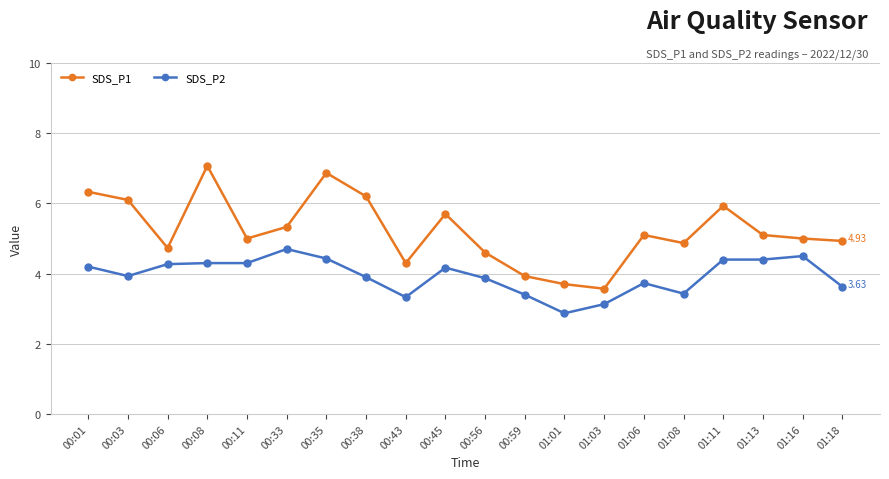

Rank the series by their average value, from highest to lowest.

SDS_P1, SDS_P2